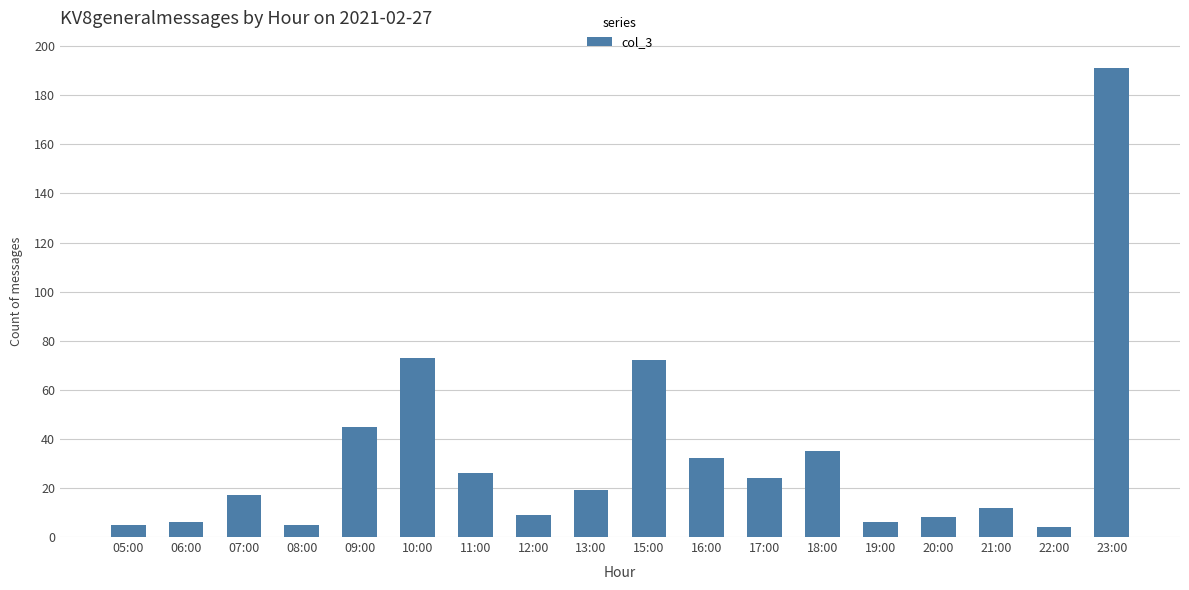

The chart shows a value of 19 at 13:00. True or false?

True